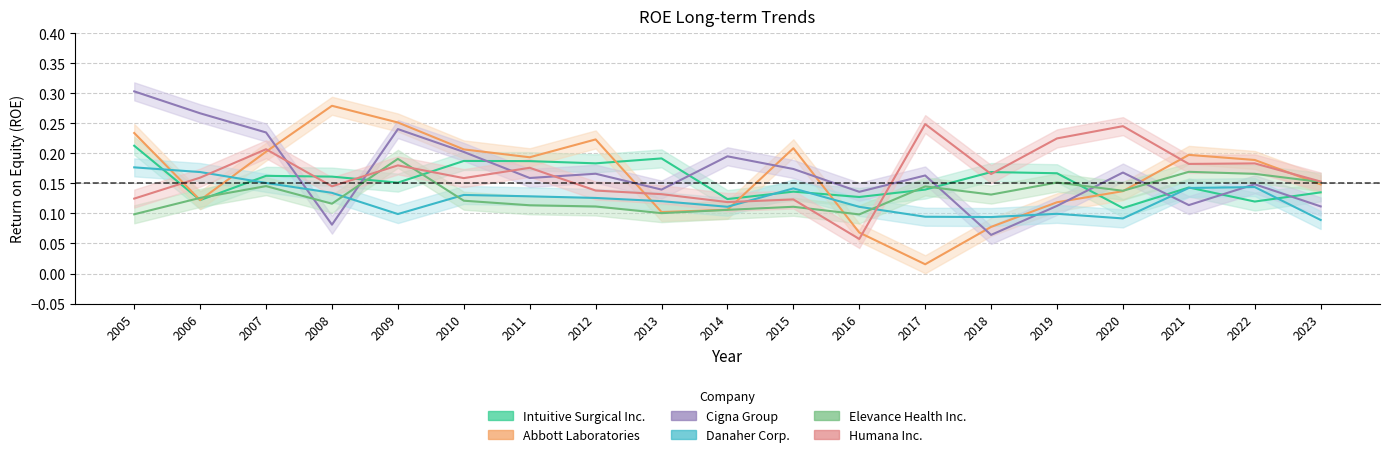

Between 2023 and 2008, which is larger?

2008